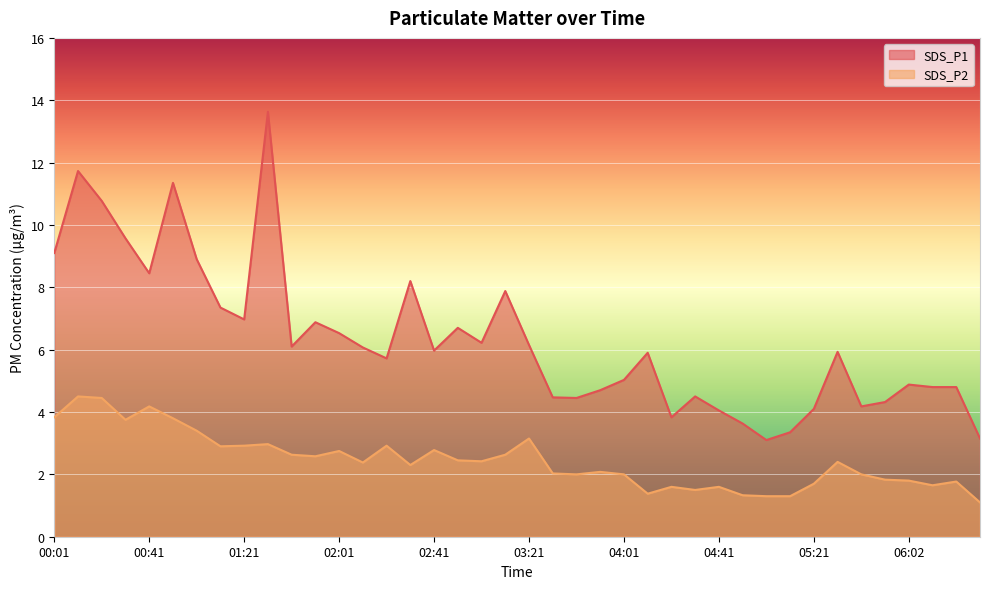

How many interior local peaks does the SDS_P1 series have?

11